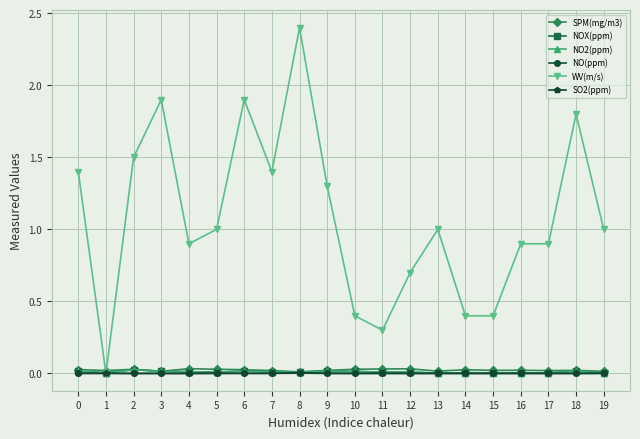

Which series has the largest total across all categories?

WV(m/s)